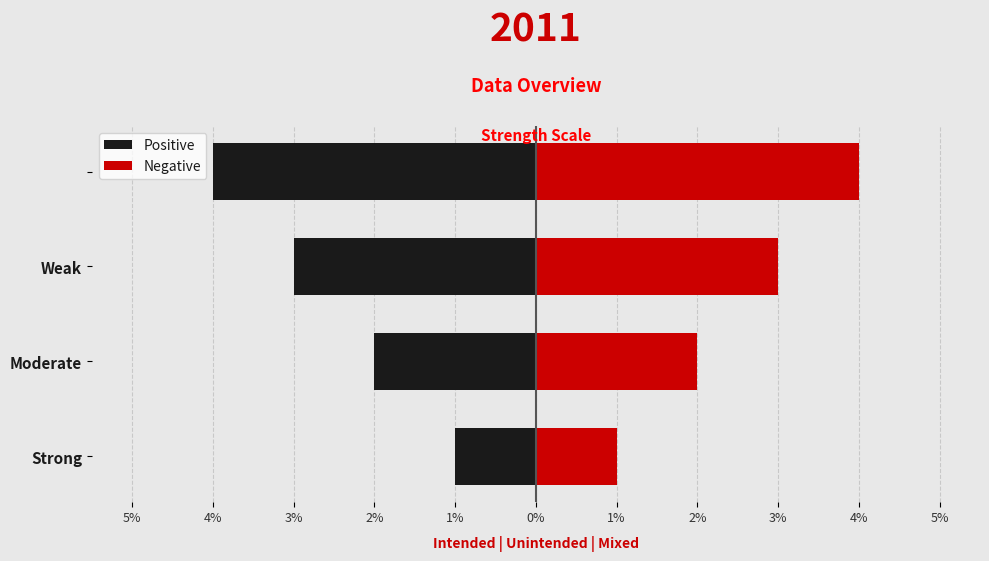

What is the difference between the highest and lowest values at Weak?

6